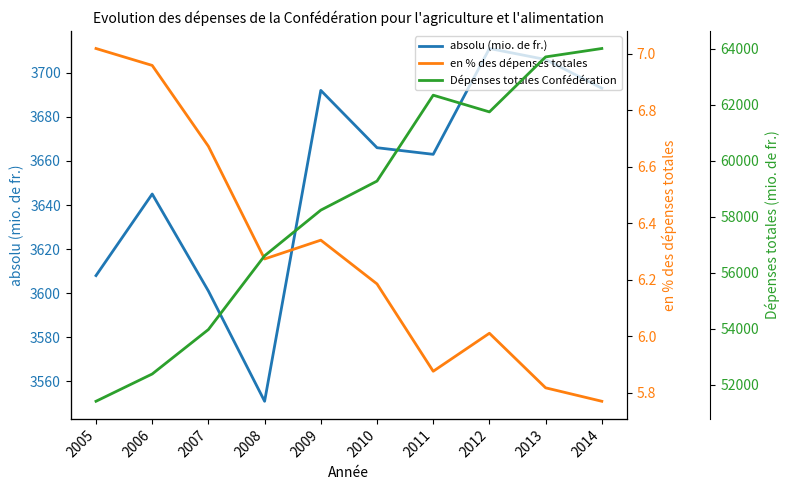

What is the difference between the en % des dépenses totales values at 2006 and 2009?

0.6